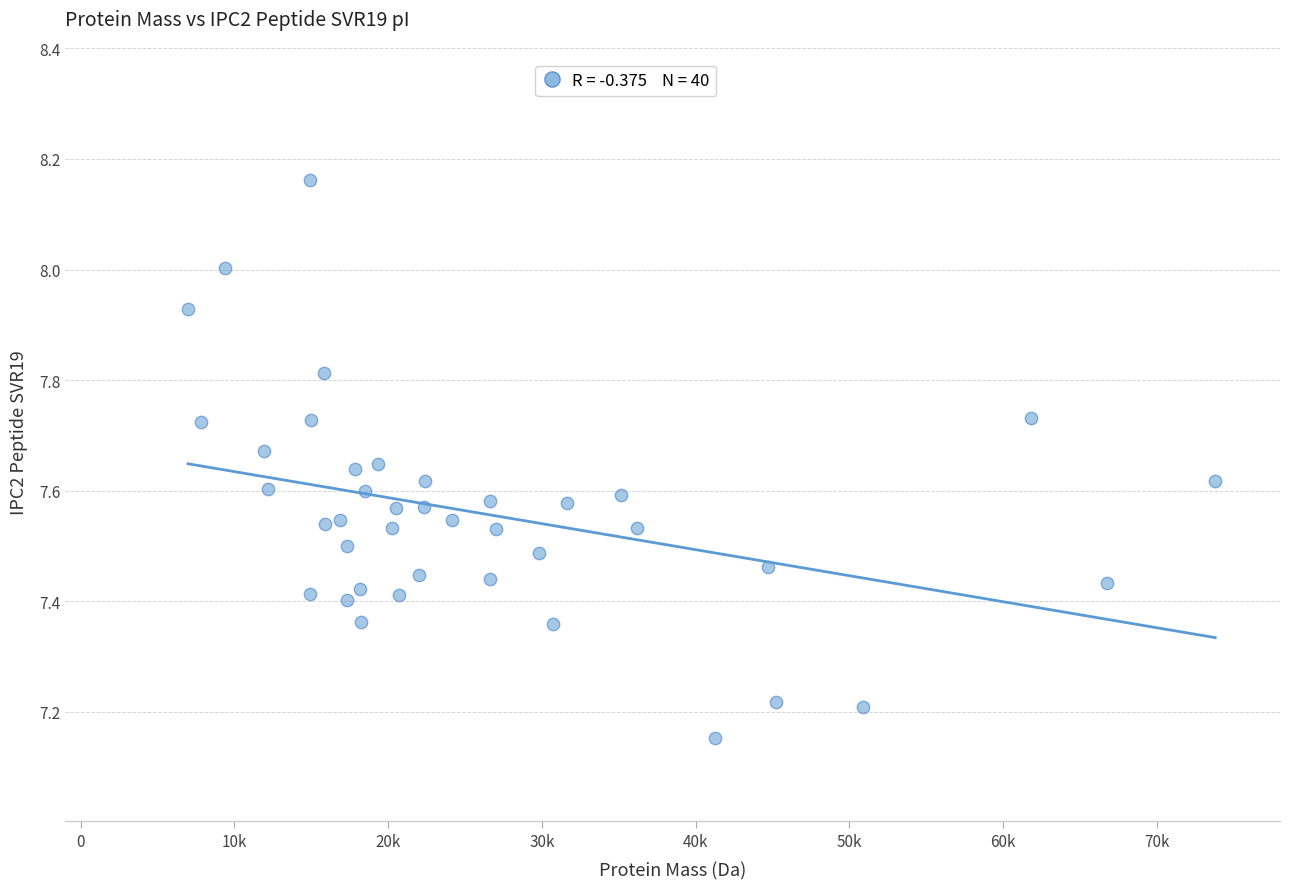

What is the range of X values (max minus min)?

66802.9